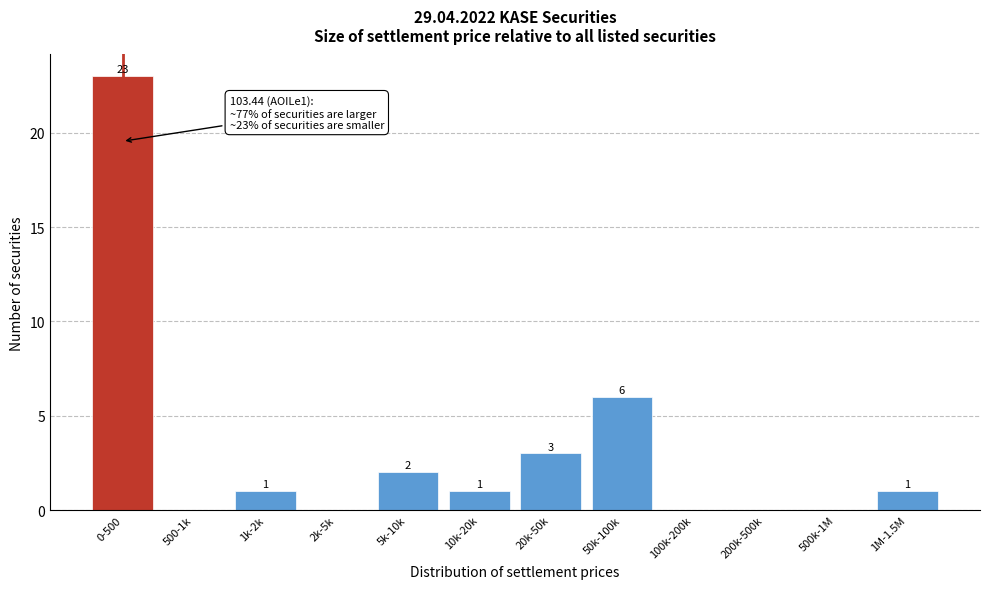

Reading left to right, list all the values displayed in this chart.

0-500=23	500-1k=0	1k-2k=1	2k-5k=0	5k-10k=2	10k-20k=1	20k-50k=3	50k-100k=6	100k-200k=0	200k-500k=0	500k-1M=0	1M-1.5M=1